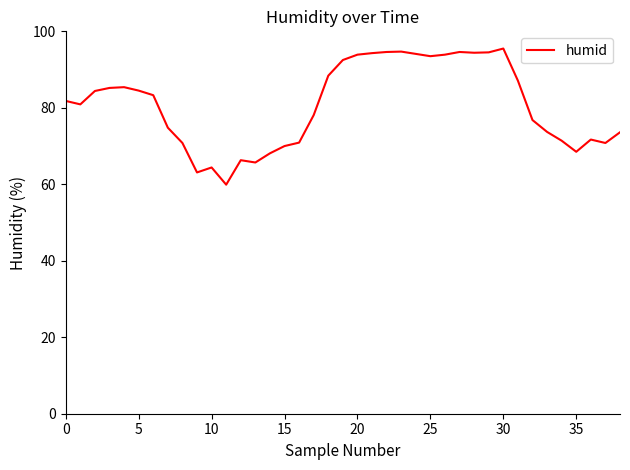

What is the greatest value displayed?

95.5